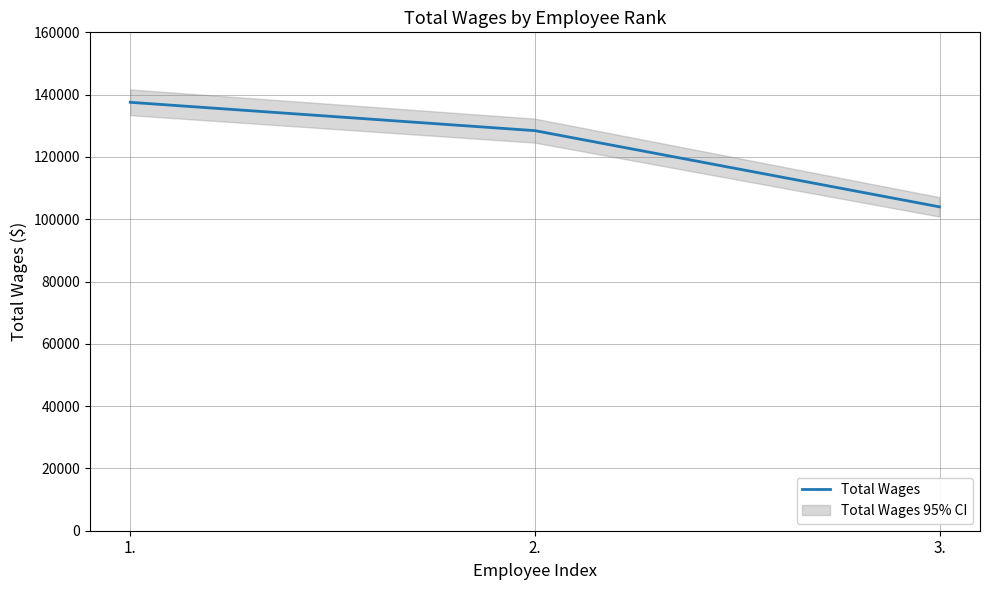

Reading right to left, what are all the values shown in this chart?

3.=103972	2.=128438	1.=137535